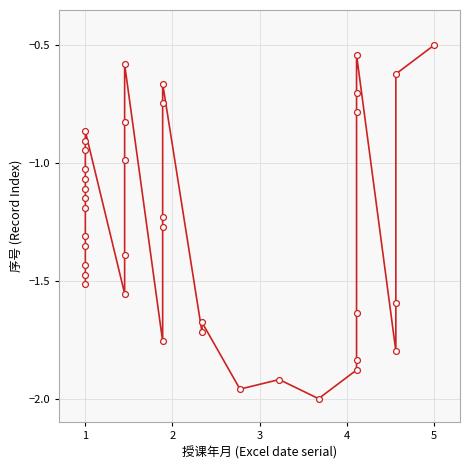

What is the range of X values (max minus min)?

4.0